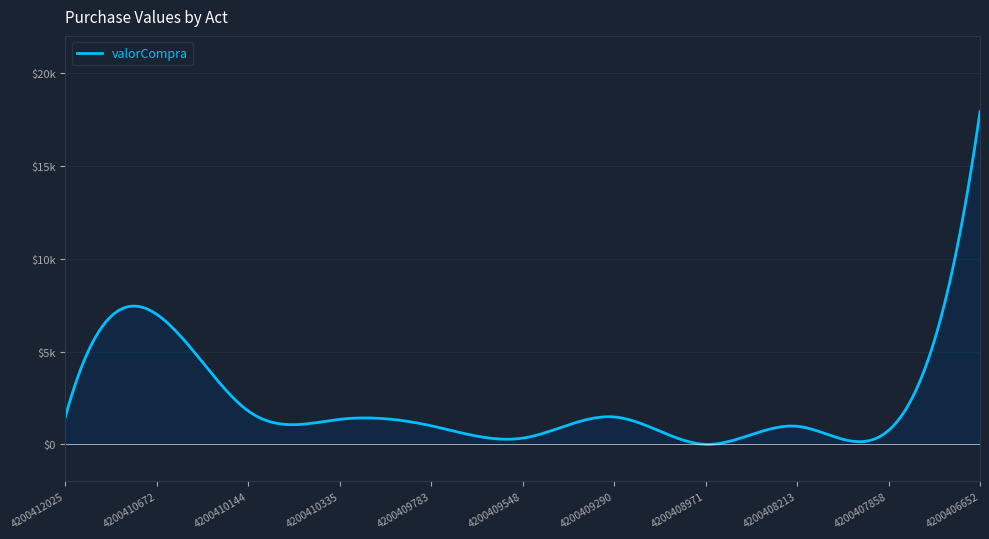

Is this an area chart (filled region under the line)?

Yes